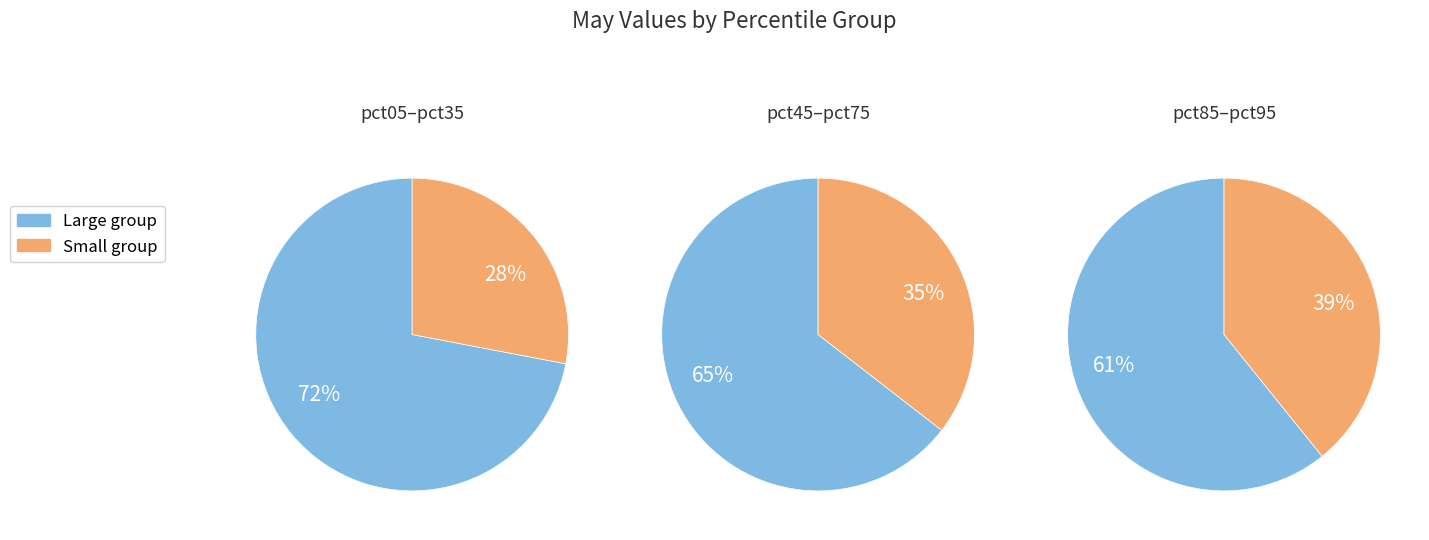

Is pct05 the majority of the pie?

No